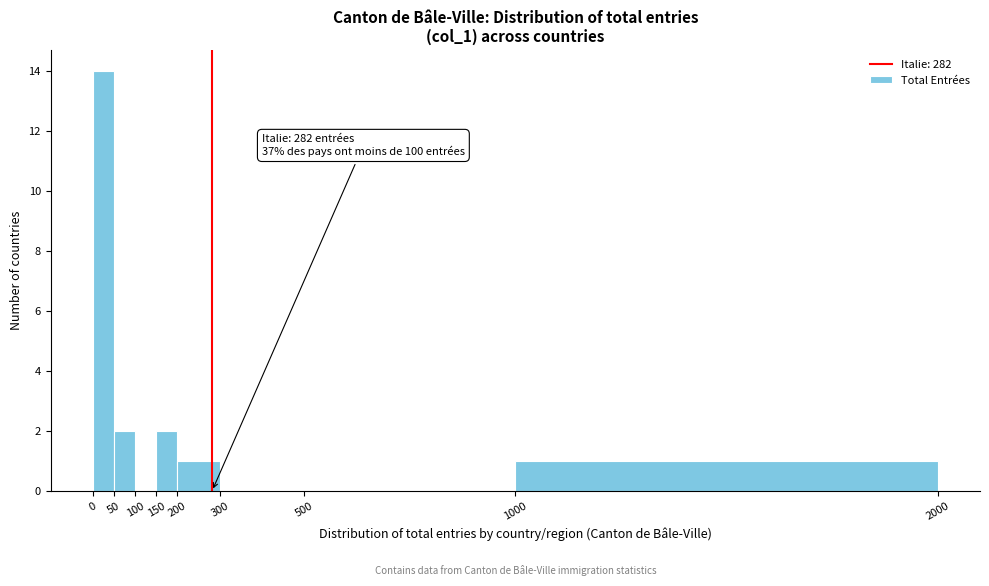

Which range on the x-axis has the tallest bar?

0 to 50